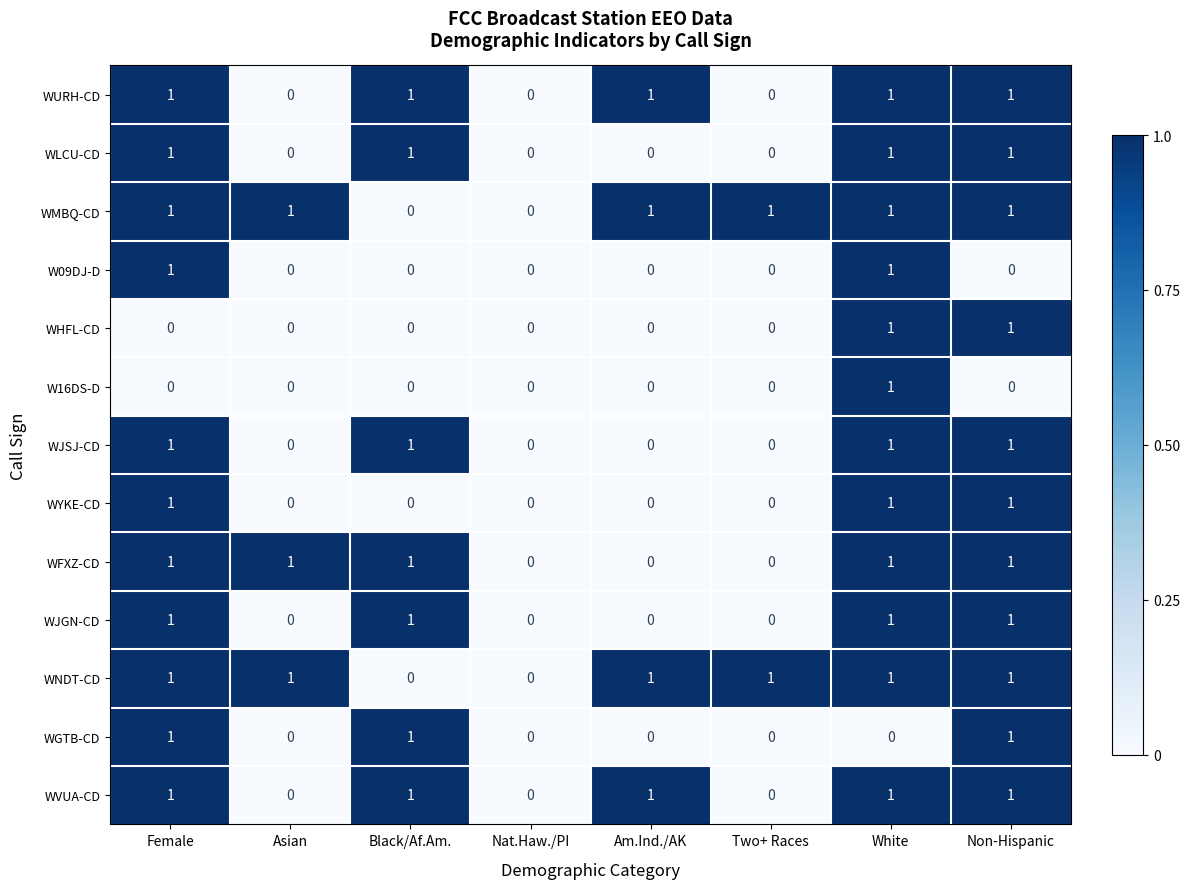

What is the sum of all WYKE-CD values?

3